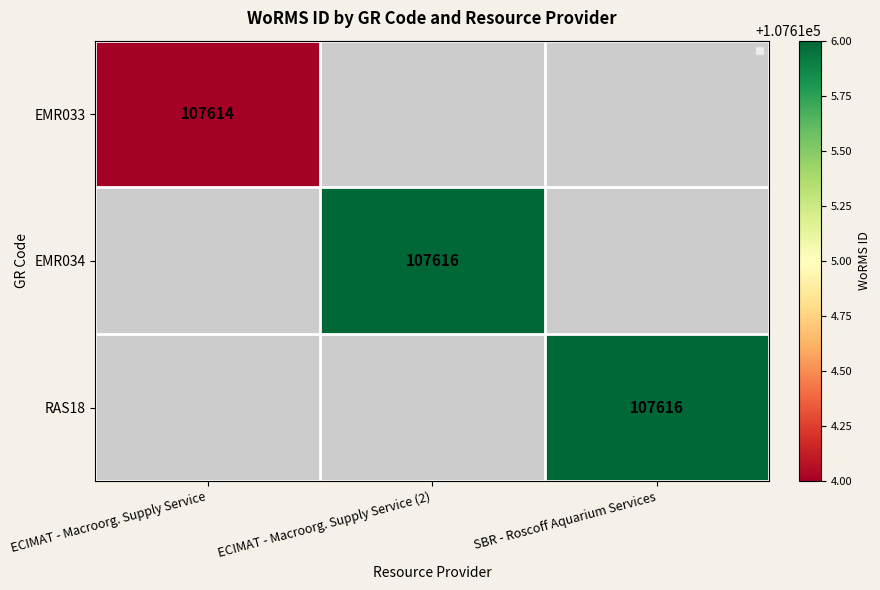

What is the sum of the EMR033 values at ECIMAT - Macroorg. Supply Service and SBR - Roscoff Aquarium Services?

107614